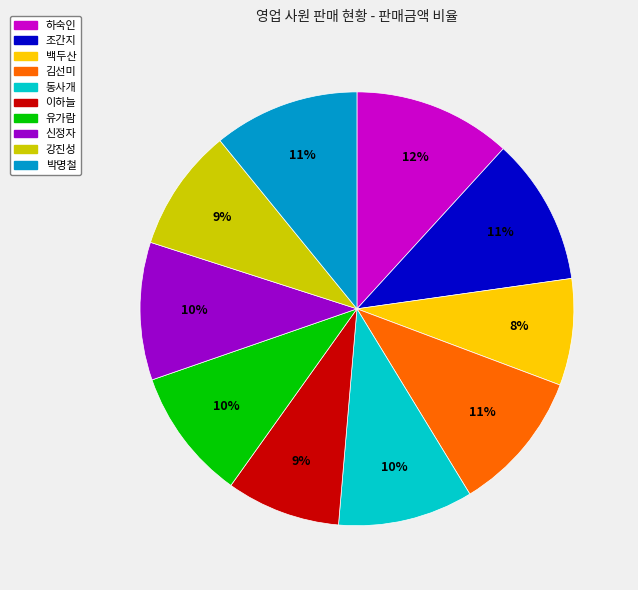

What percentage is the 박명철 slice, to the nearest percent?

11%